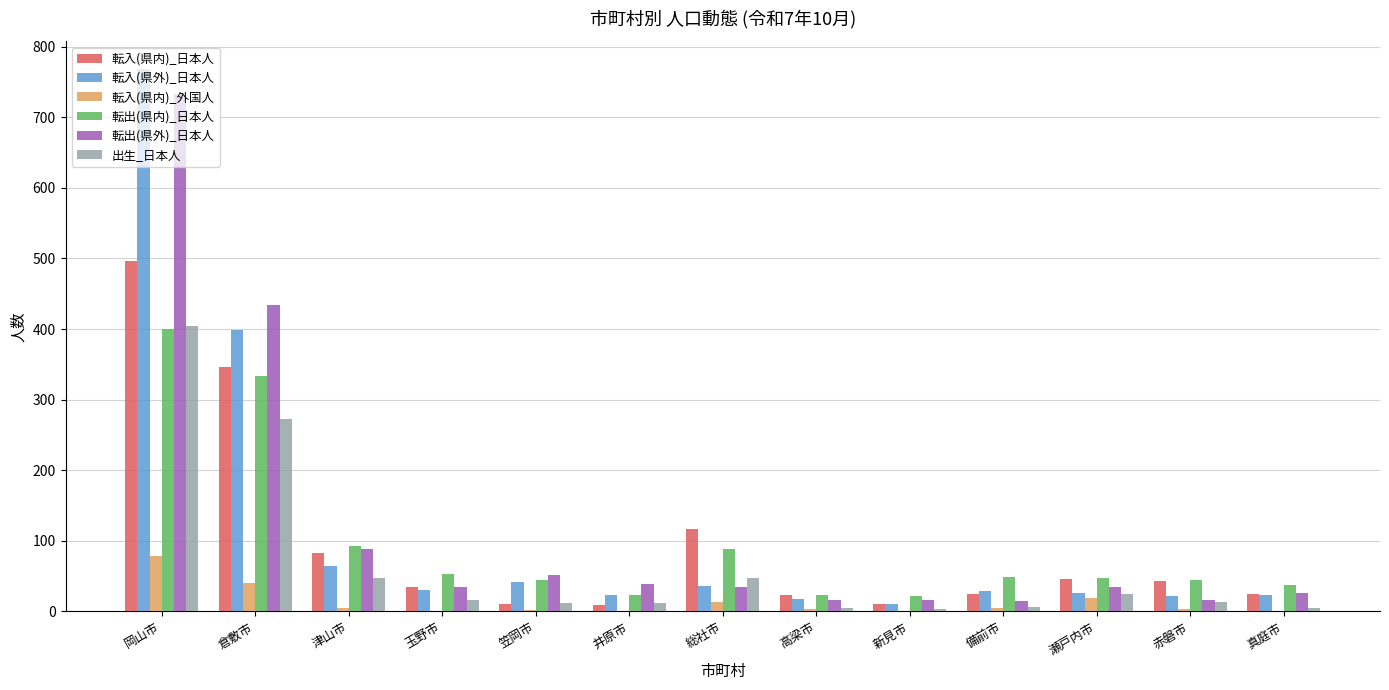

At which label does 転出(県外)_日本人 first exceed 35?

岡山市